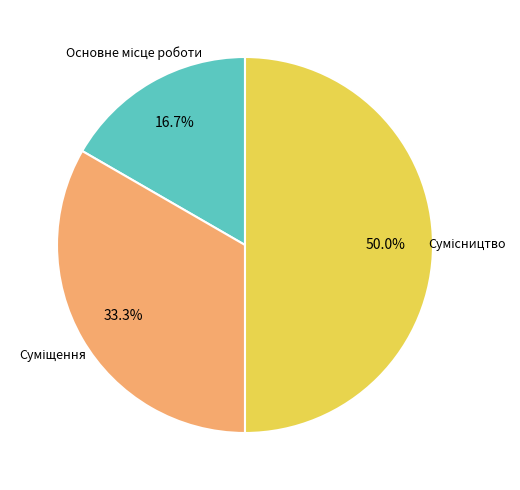

How many segments does this pie chart have?

3